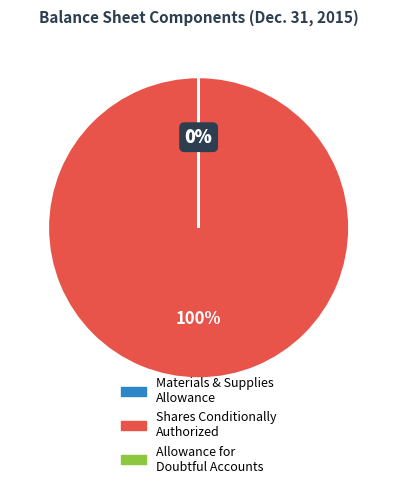

True or false: Shares Conditionally Authorized accounts for 100% of the total.

True